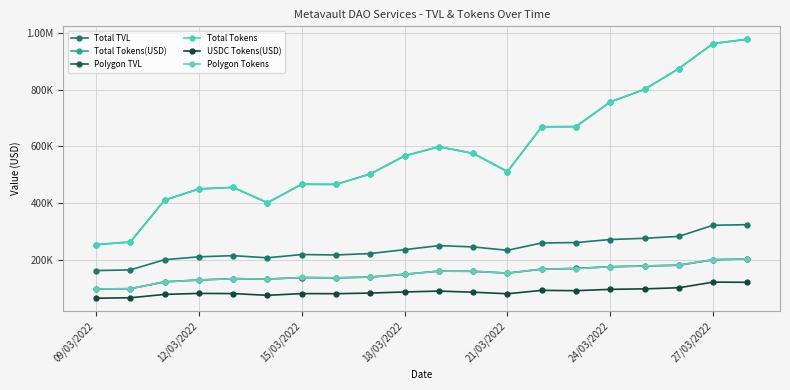

Rank the series by their maximum value, from lowest to highest.

USDC Tokens(USD), Polygon TVL, Polygon Tokens, Total TVL, Total Tokens(USD), Total Tokens